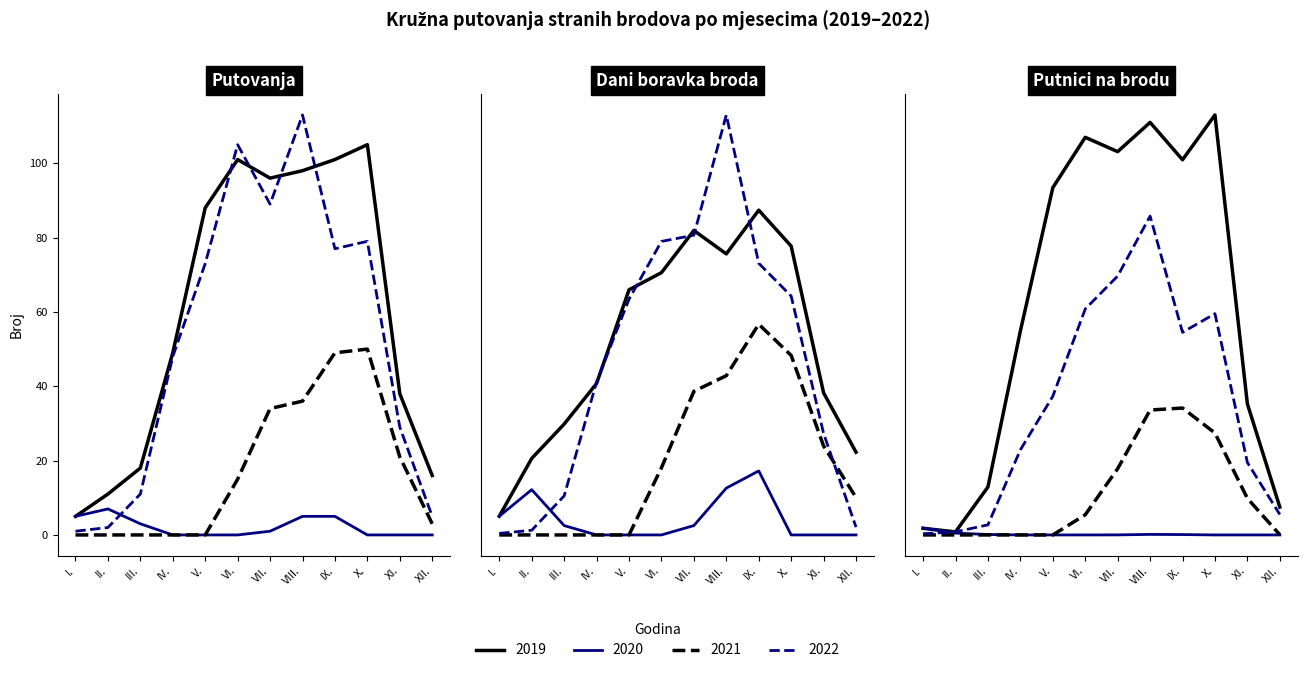

At which category is the sum across all series the highest?

VIII.